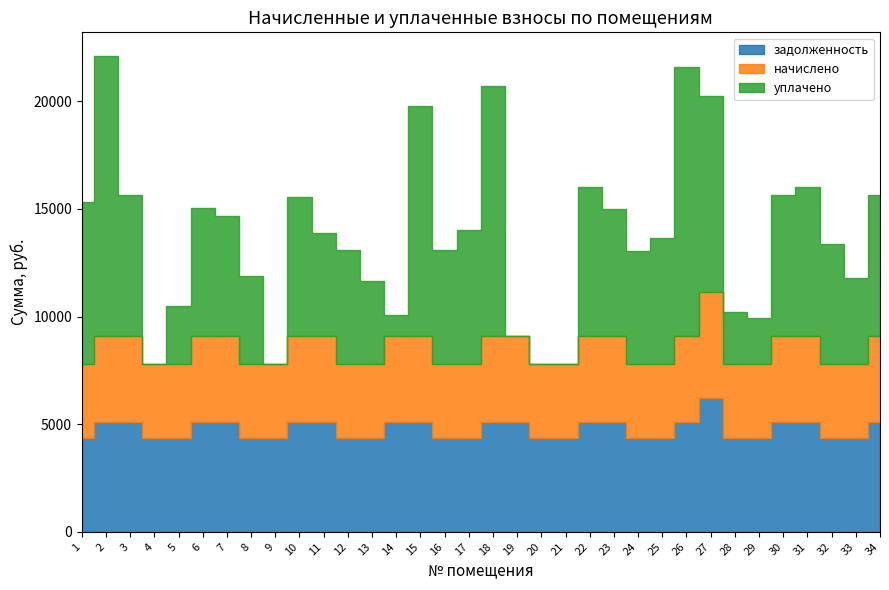

At 24, list the series in order from largest to smallest.

уплачено, задолженность, начислено